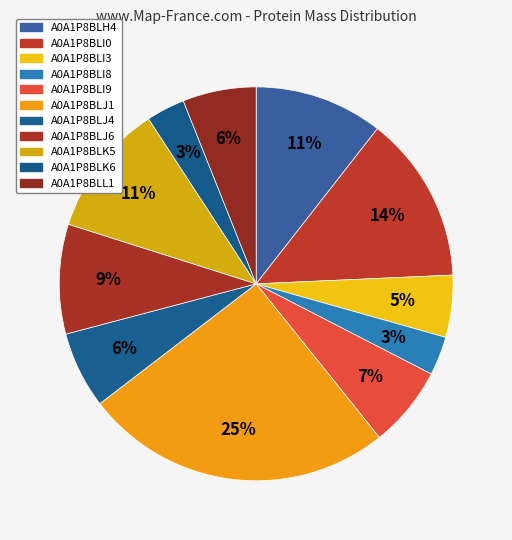

Is there a majority slice in this chart?

No